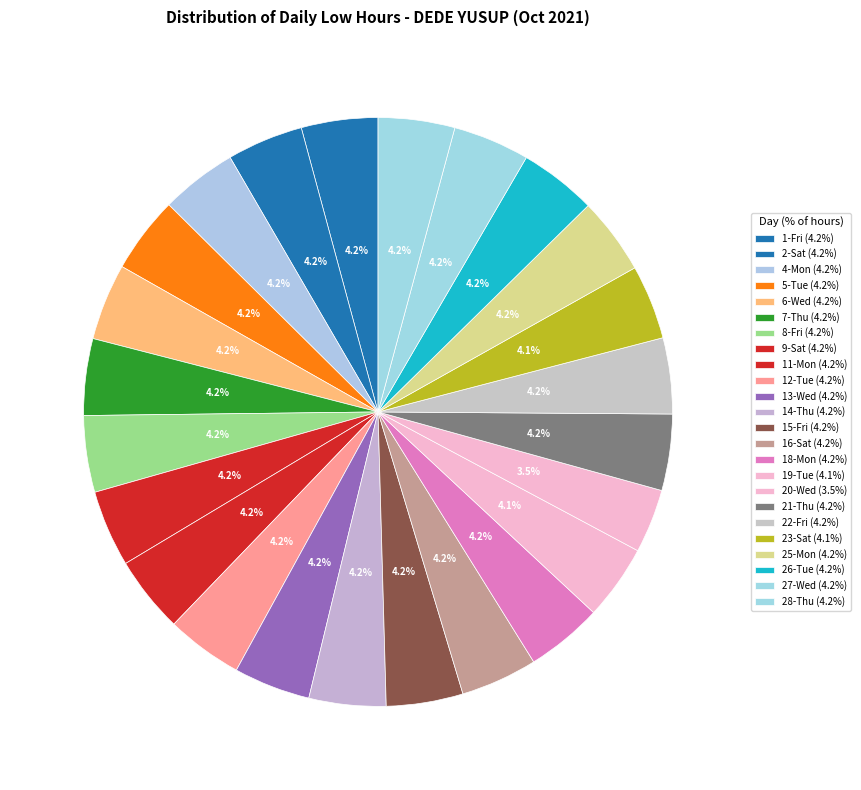

The 9-Sat slice represents 4% of the pie. True or false?

True